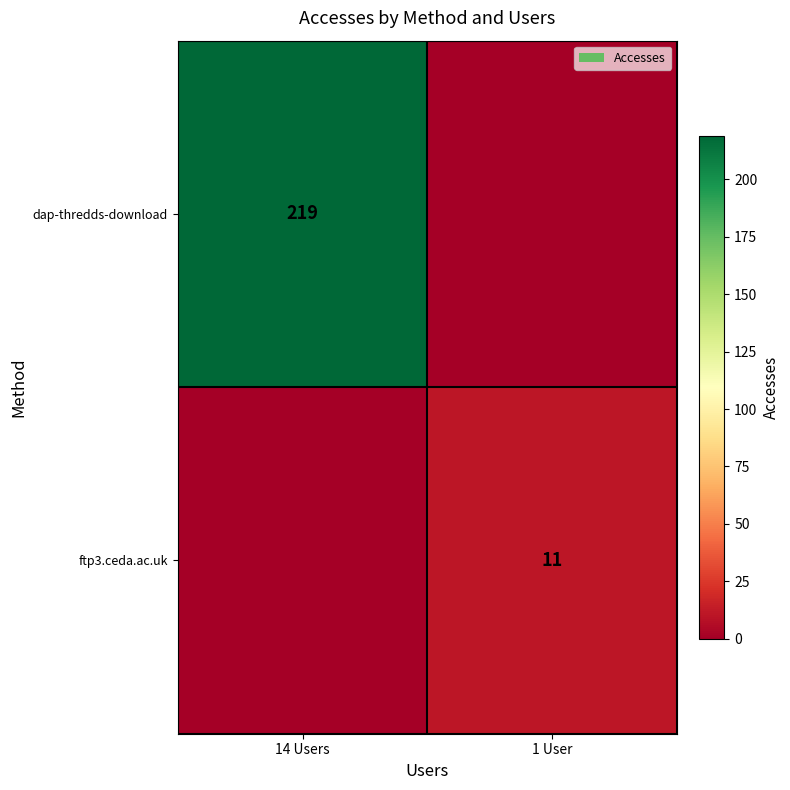

Is it true that ftp3.ceda.ac.uk equals 18 at 1 User?

False